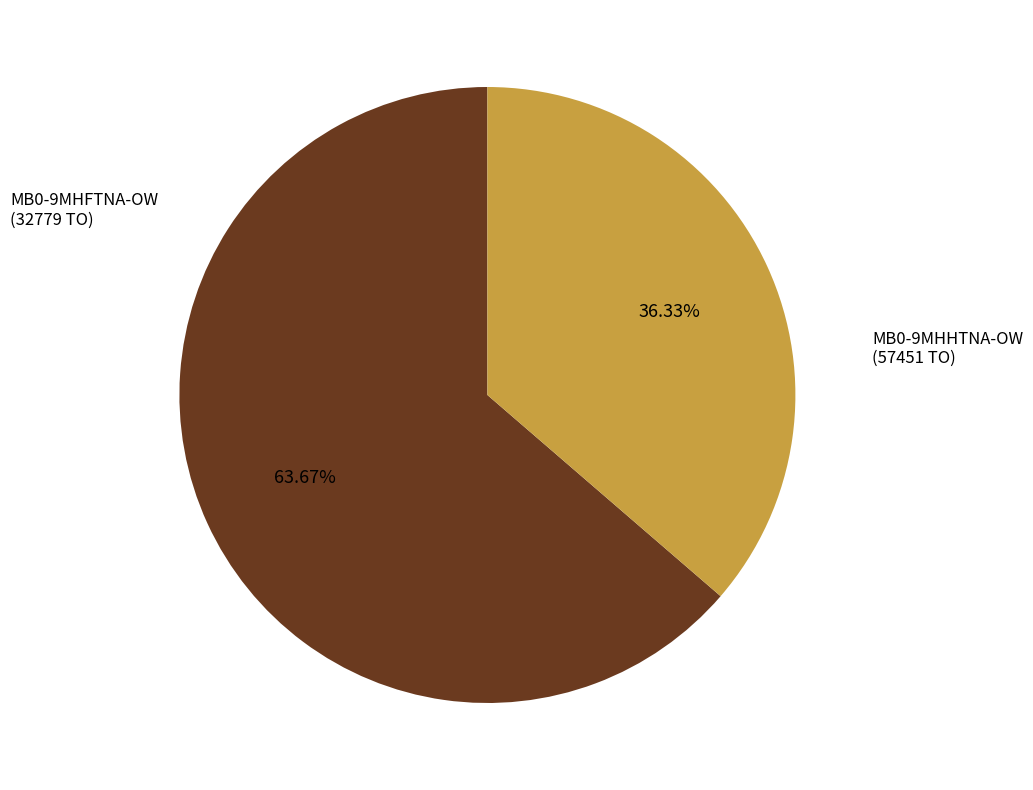

Which slice is the smallest?

MB0-9MHFTNA-OW